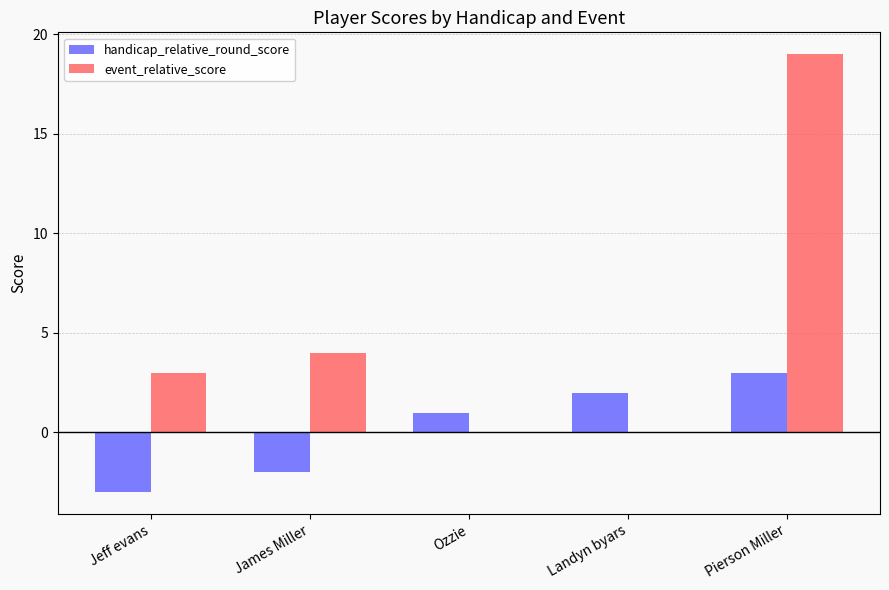

What is the sum of the event_relative_score values at James Miller and Landyn byars?

4